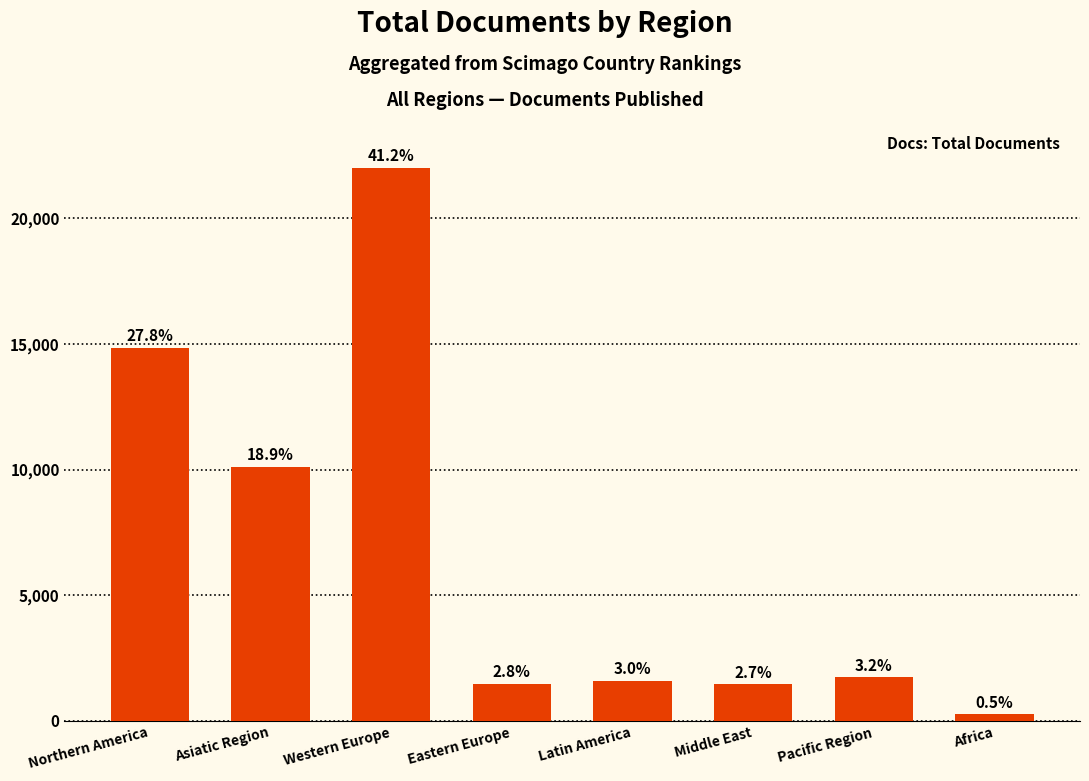

What is the sum of the values at Middle East and Pacific Region?

3175